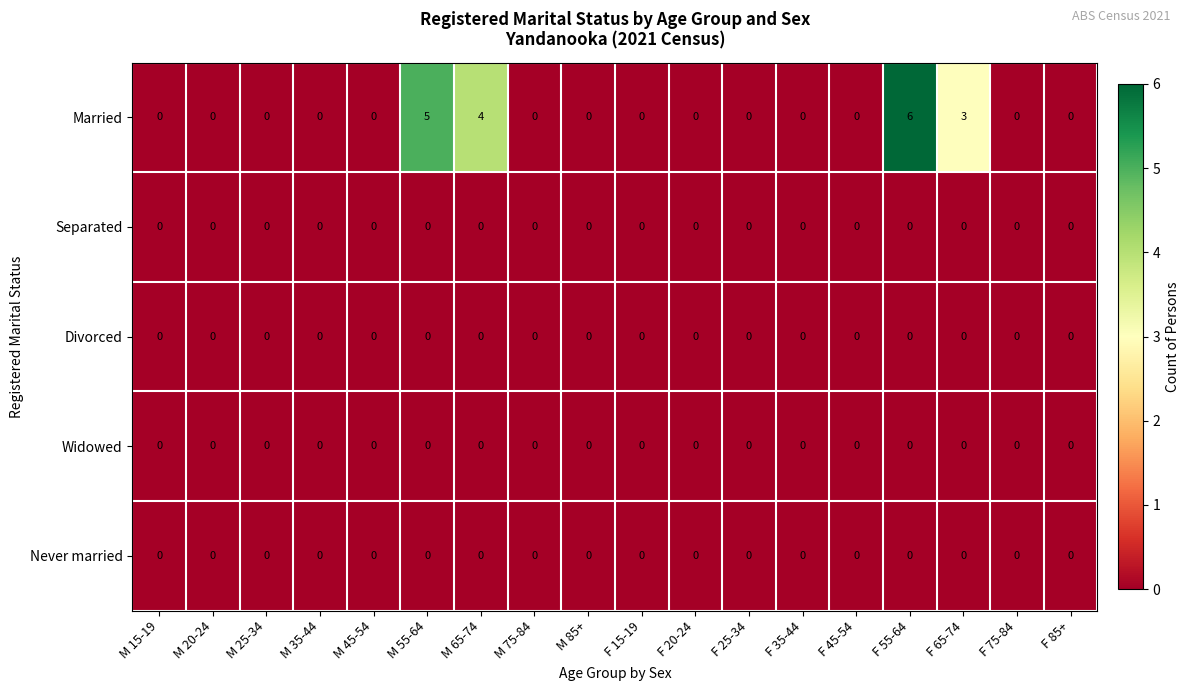

What is the difference between the Married values at M 55-64 and M 25-34?

5